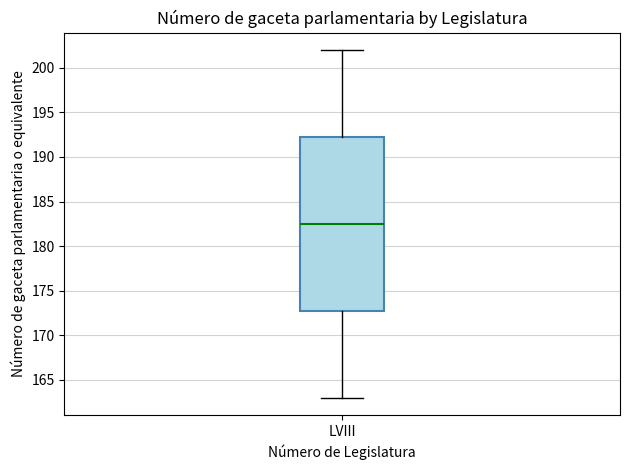

Transcribe this box plot: give where the median line is, the range the box spans, and where the two whiskers end, as read against the y-axis. The values are not printed on the chart, so give them approximately, as read against the axis.

median 182.5, box 173.0 to 192.5, whiskers 163.0 to 202.0